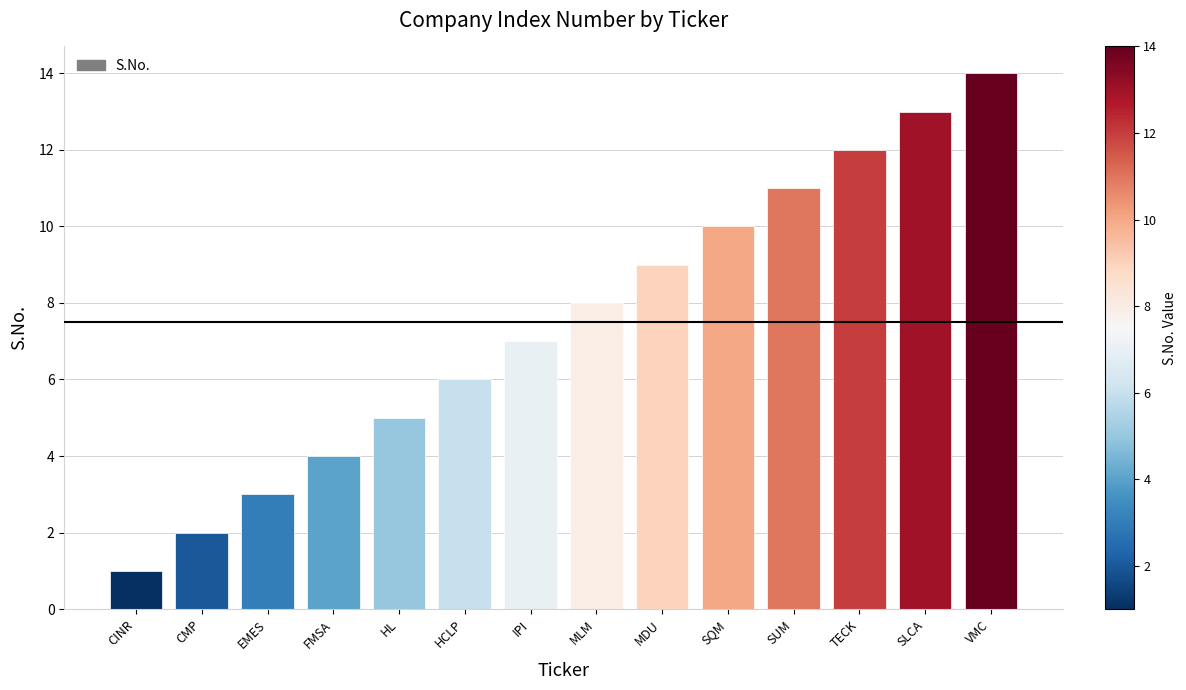

Which category has the lowest value across all series?

CINR